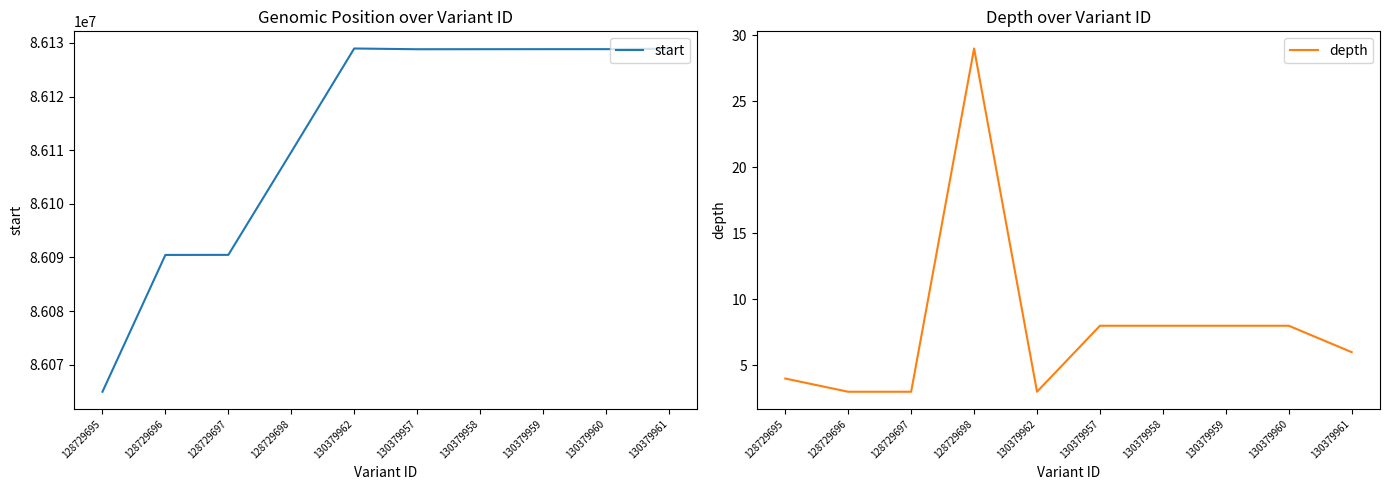

True or false: start and depth intersect in this chart.

False